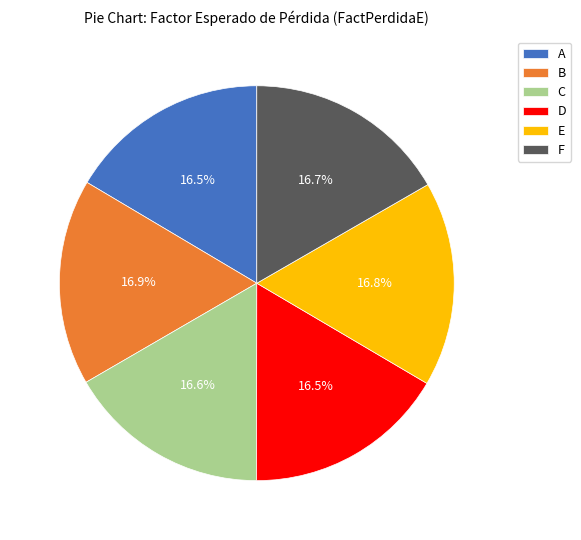

Is there any slice that represents more than half of the pie?

No